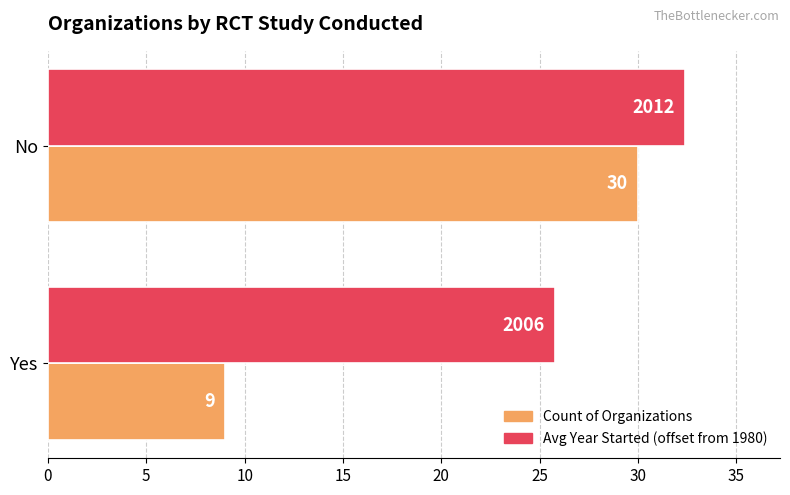

Rank the series at Yes from highest to lowest value.

Avg Year Started (offset from 1980), Count of Organizations